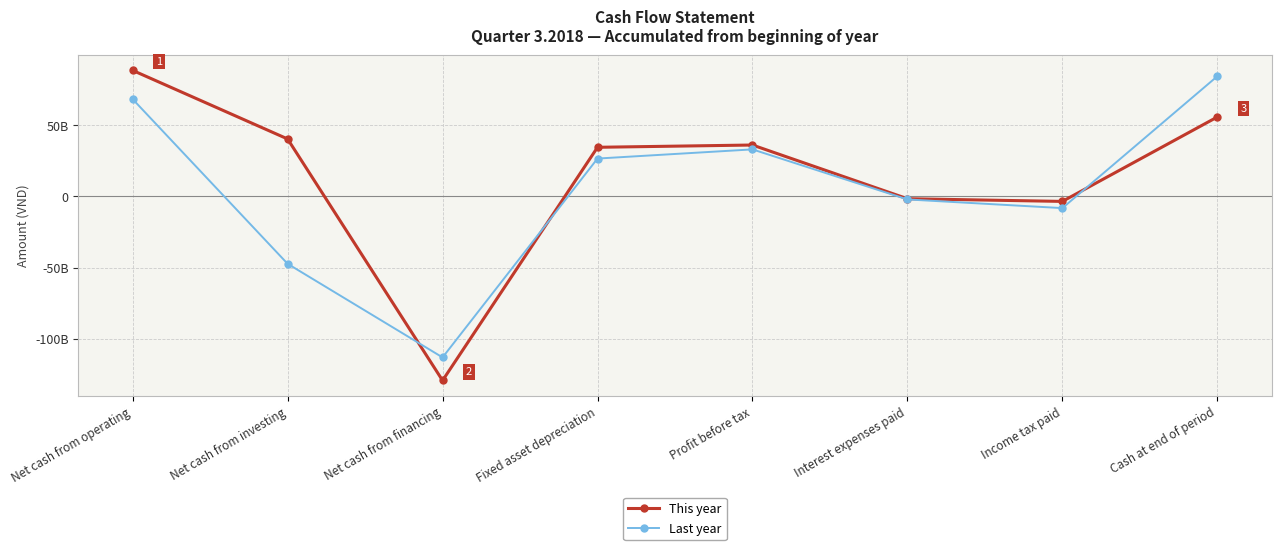

What is the sum of all Last year values?

41470844501